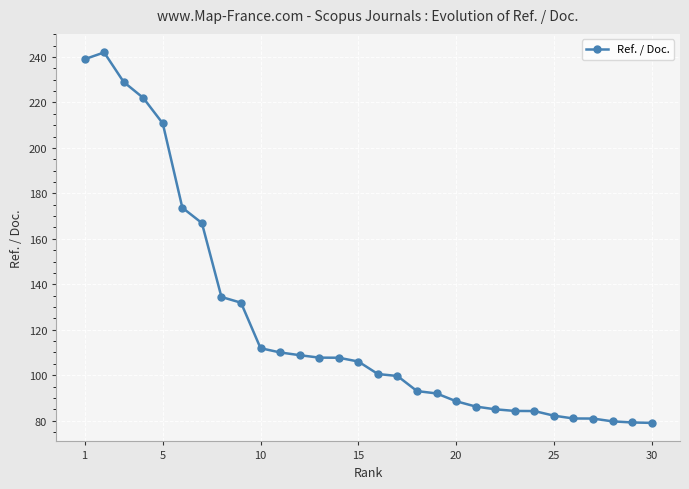

True or false: the data has more than 0 interior local peaks.

True